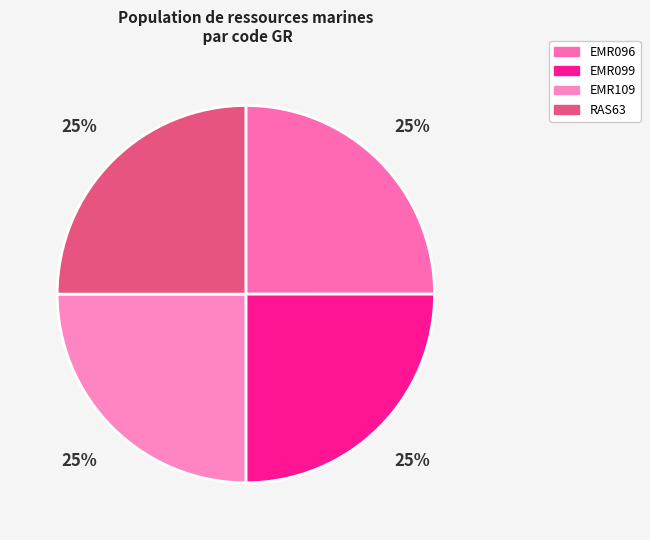

What is the largest slice in the pie chart?

EMR109